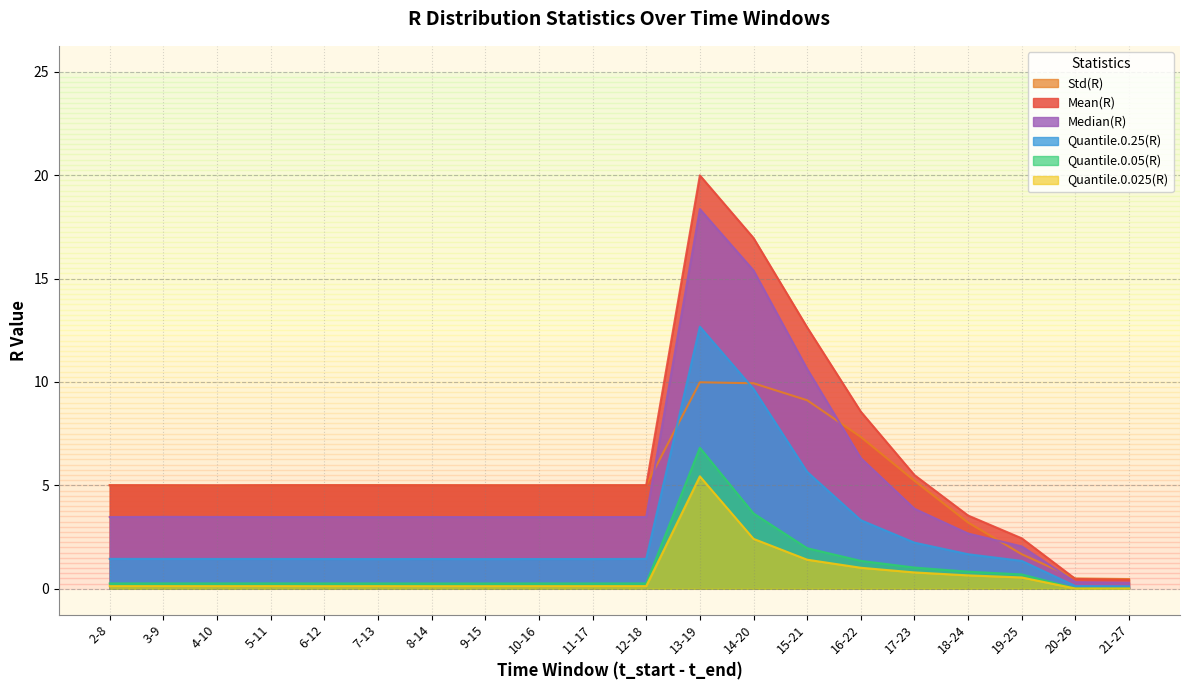

What is the spread (max minus min) of values at 20-26?

0.5